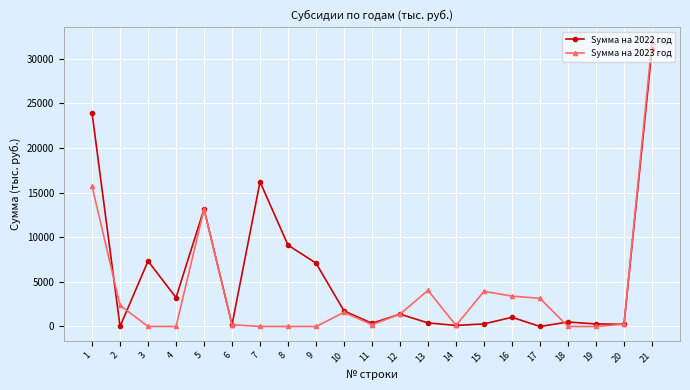

True or false: Sумма на 2022 год has more than 0 interior local peaks.

True